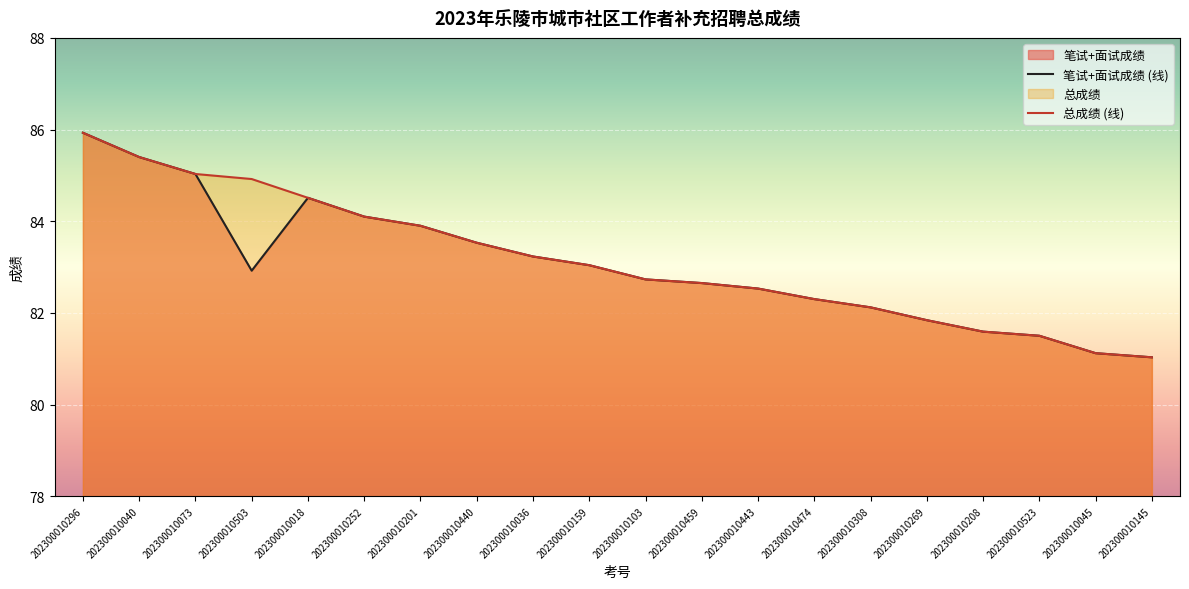

Rank the series by their maximum value, from highest to lowest.

笔试+面试成绩 (线), 总成绩 (线)